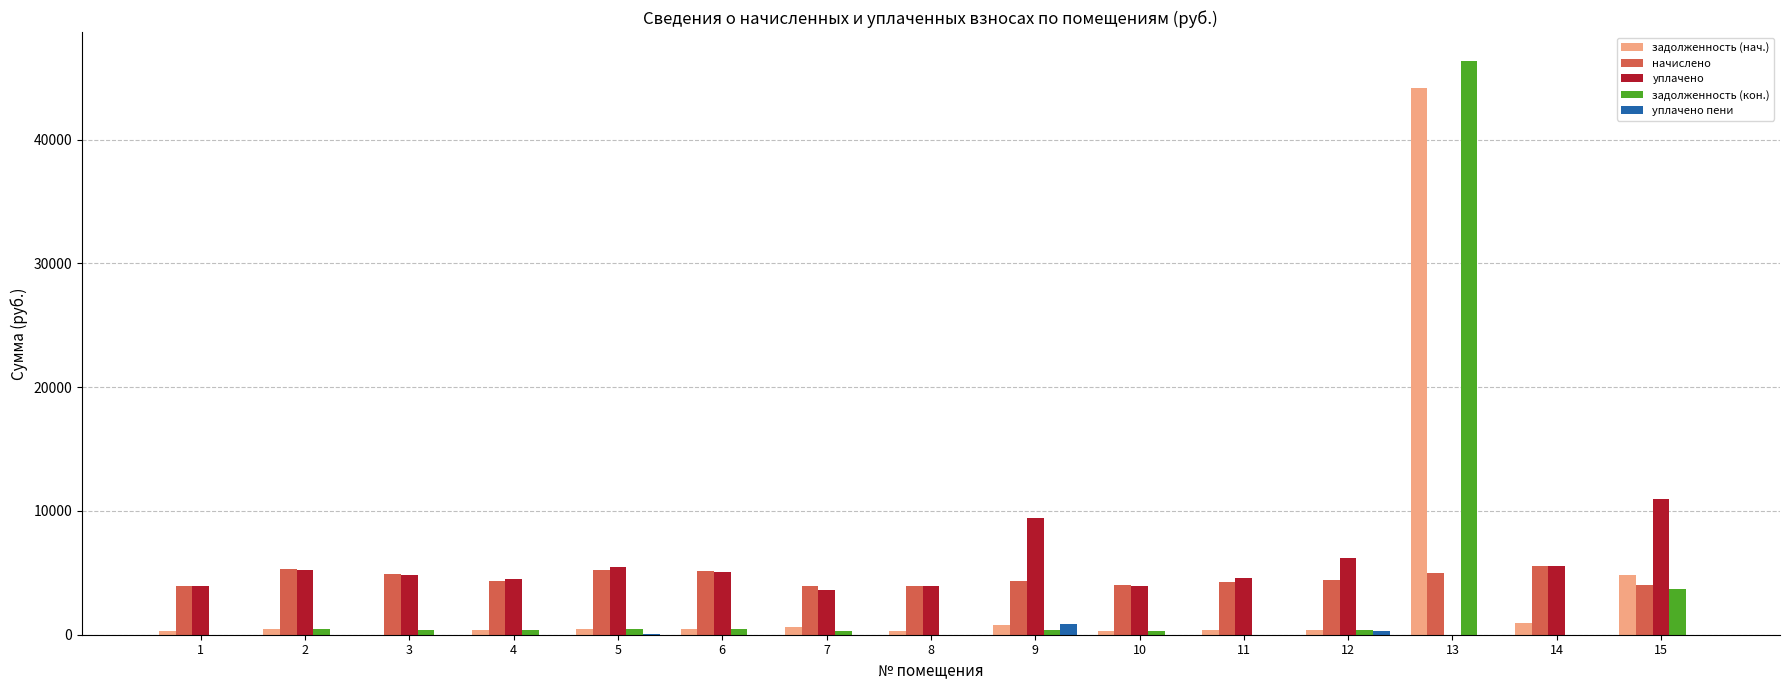

Which series changed the most between 4 and 13?

задолженность (кон.)